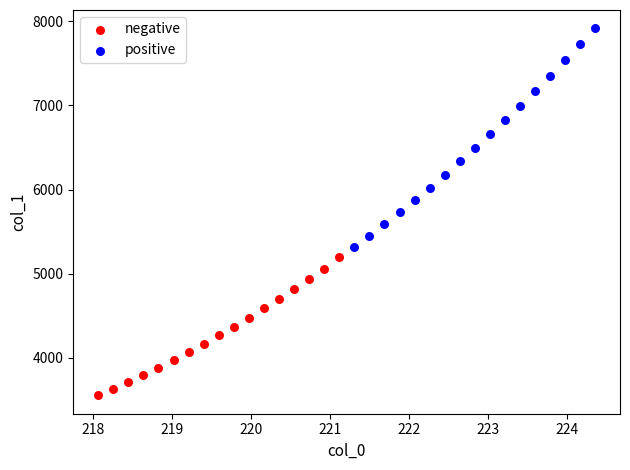

What are all the series names shown in the legend?

negative, positive